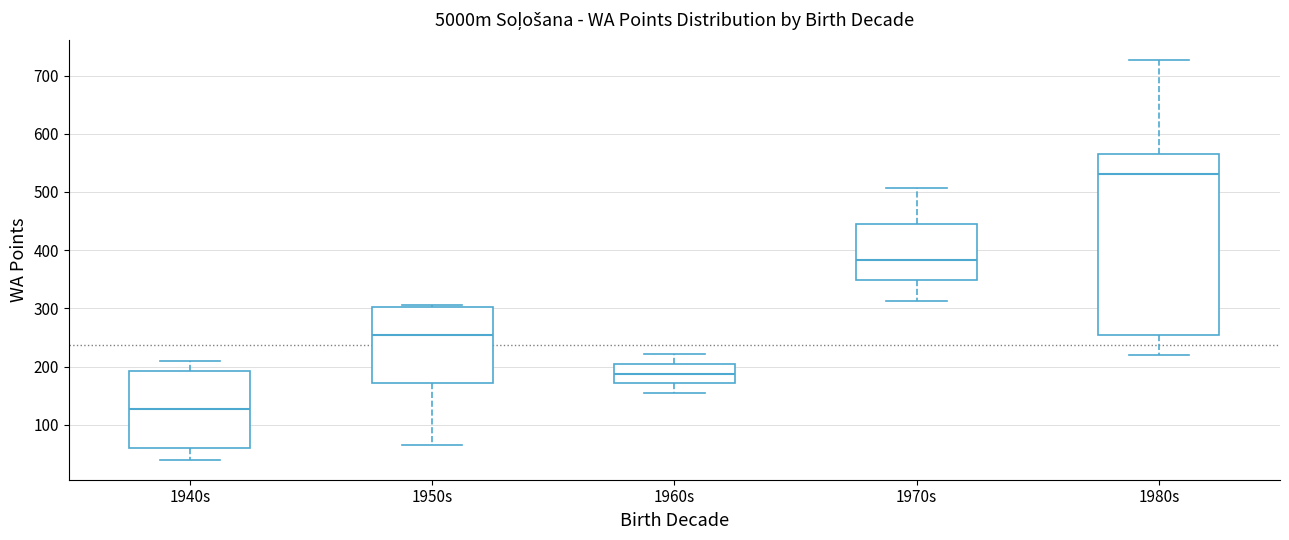

Reading left to right, transcribe this box plot: for each box, give where its median line is, the range the box spans, and where its two whiskers end, as read against the y-axis. The values are not printed on the chart, so give them approximately, as read against the axis.

1940s: median 130, box 60 to 190, whiskers 40 to 210
1950s: median 250, box 170 to 300, whiskers 70 to 310
1960s: median 190, box 170 to 200, whiskers 160 to 220
1970s: median 380, box 350 to 440, whiskers 310 to 510
1980s: median 530, box 250 to 570, whiskers 220 to 730